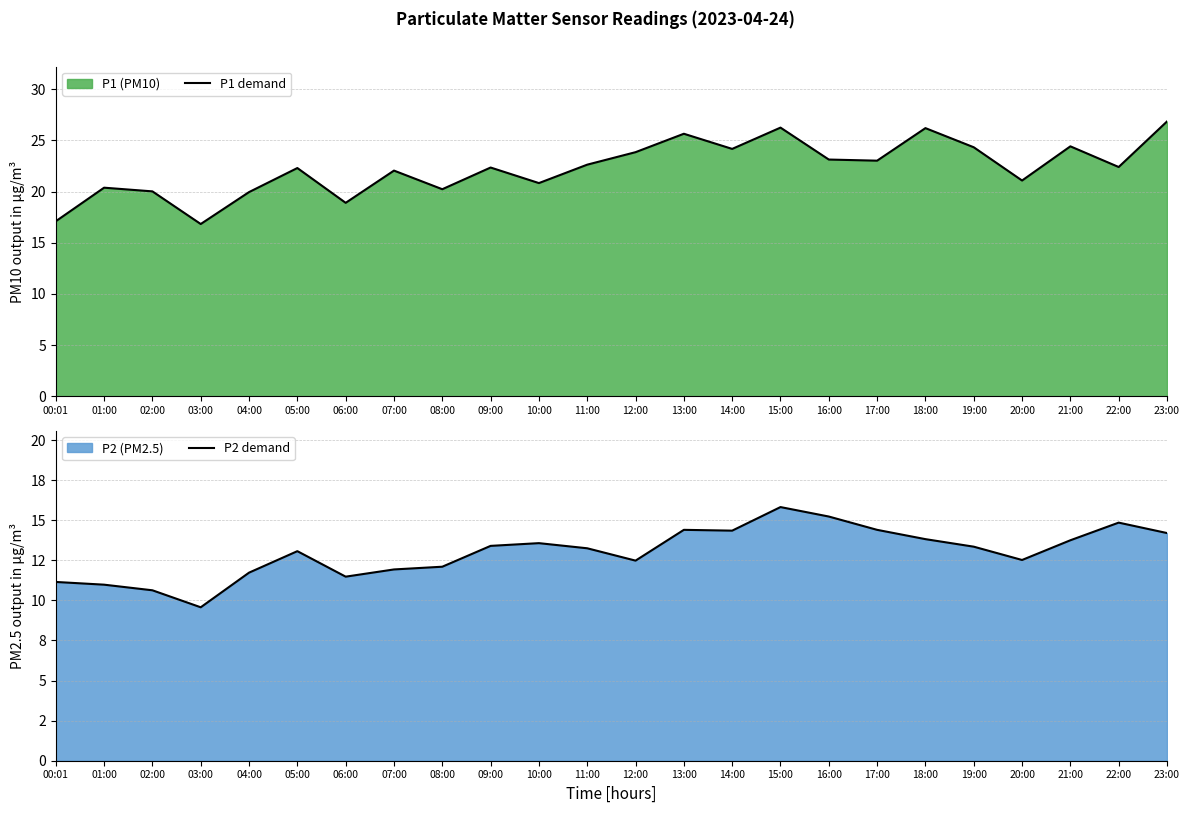

What is the average value of the P1 demand series?

22.3